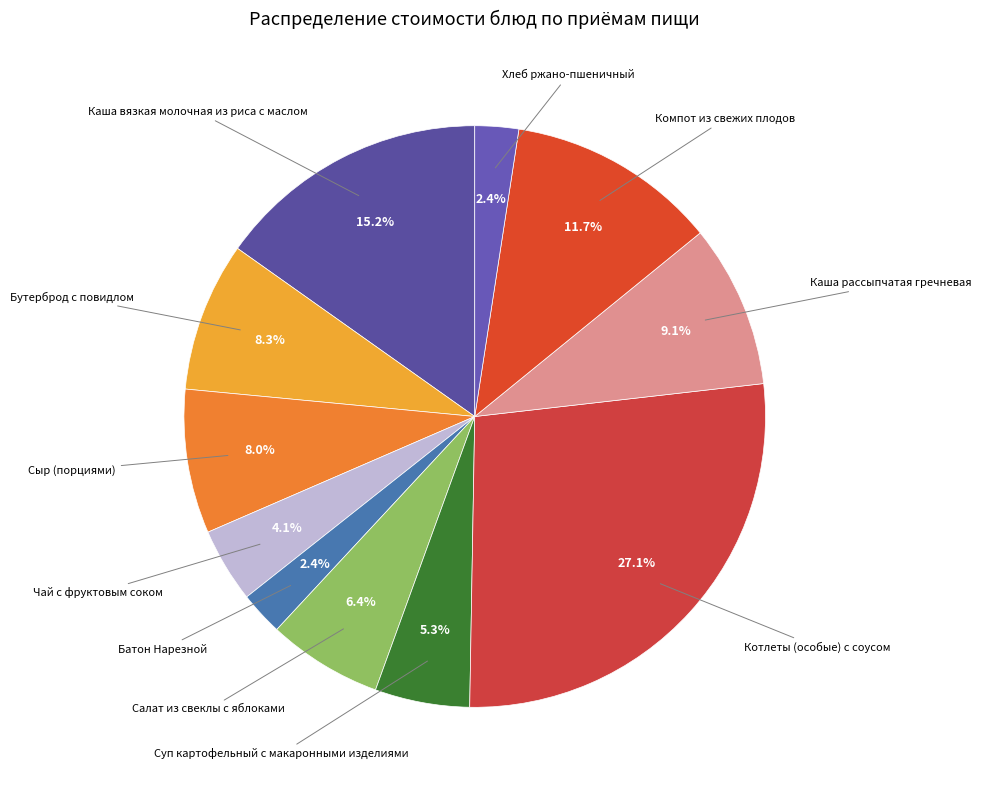

Count the number of slices in the pie.

11